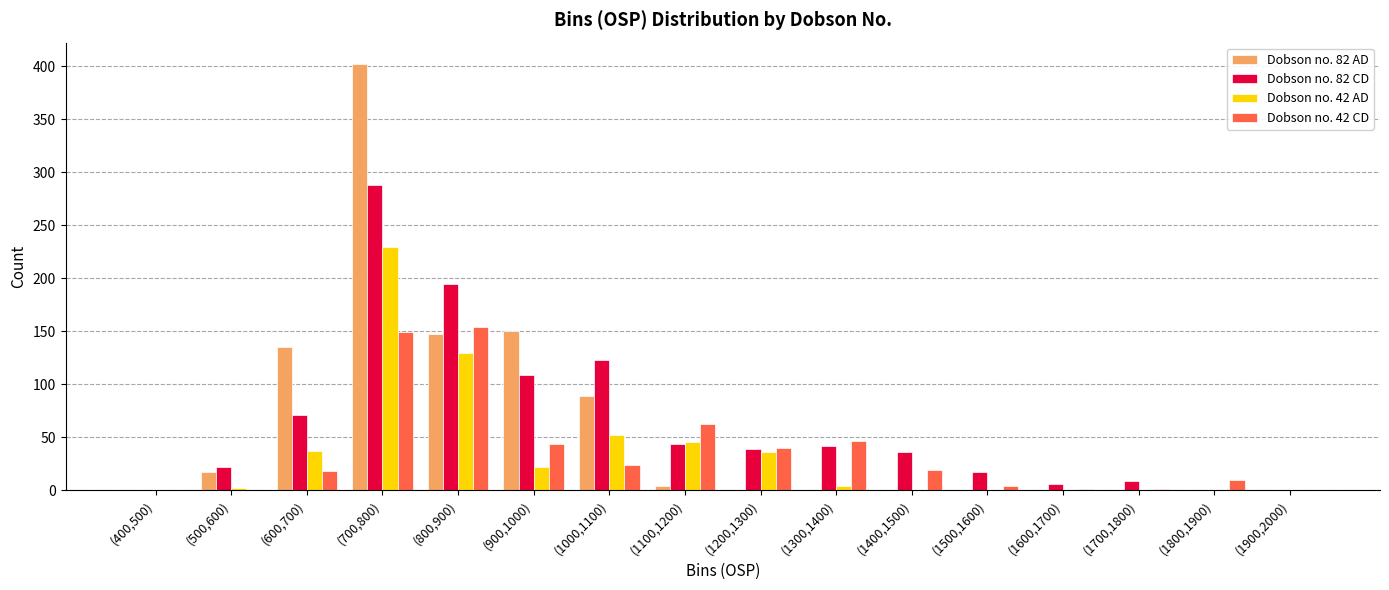

Which label corresponds to the largest value in the chart?

(700,800)